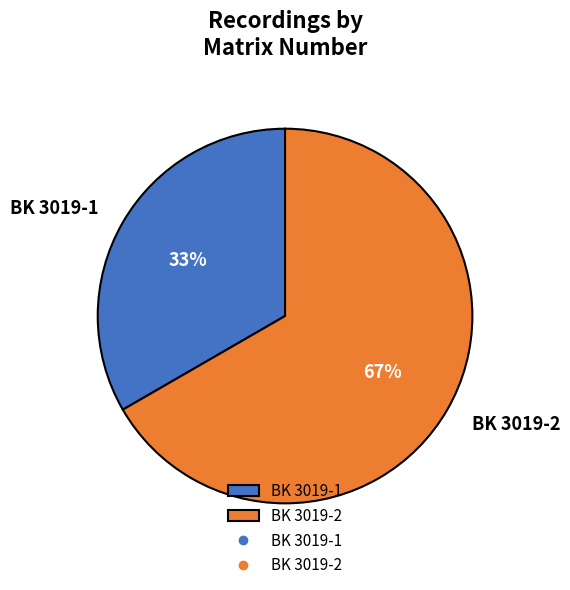

Which slice represents more than half of the pie?

BK 3019-2